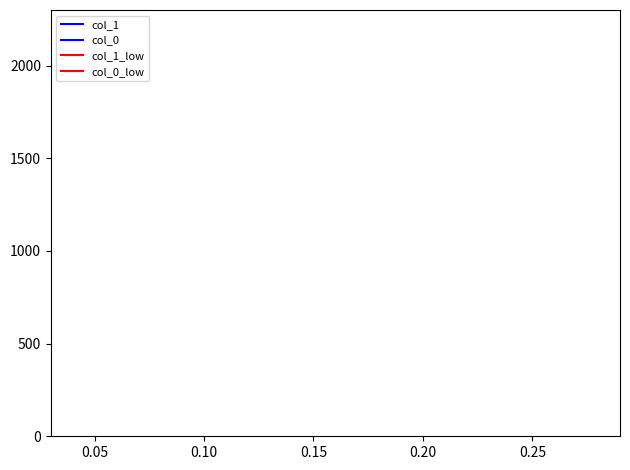

Does the chart display data point markers on the line(s)?

No